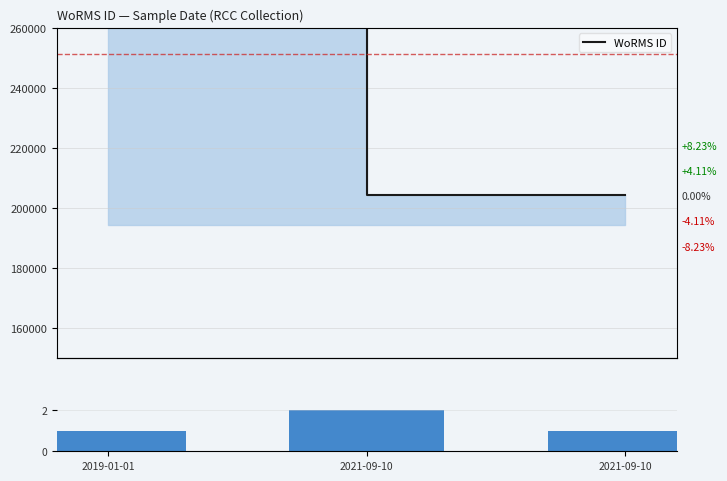

Where is Count nearest to the value 1?

2019-01-01